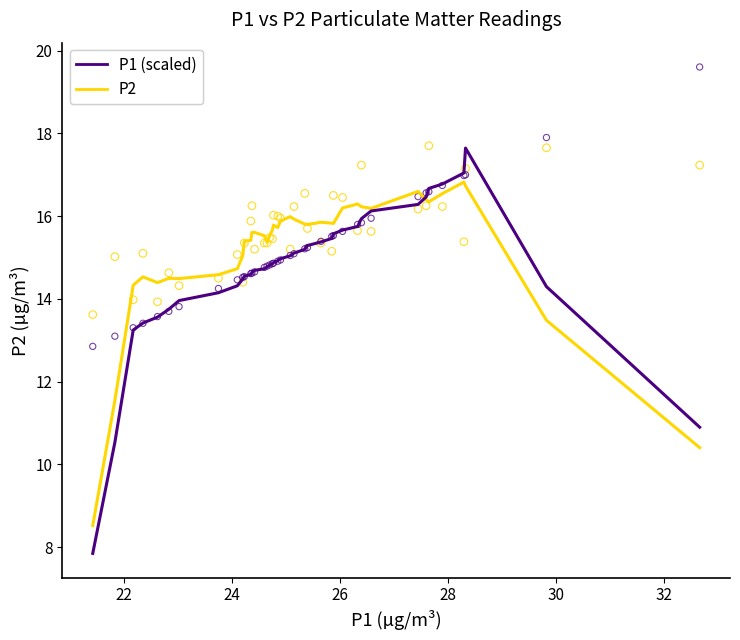

Which series has the largest Y range (max minus min)?

P1 (scaled)